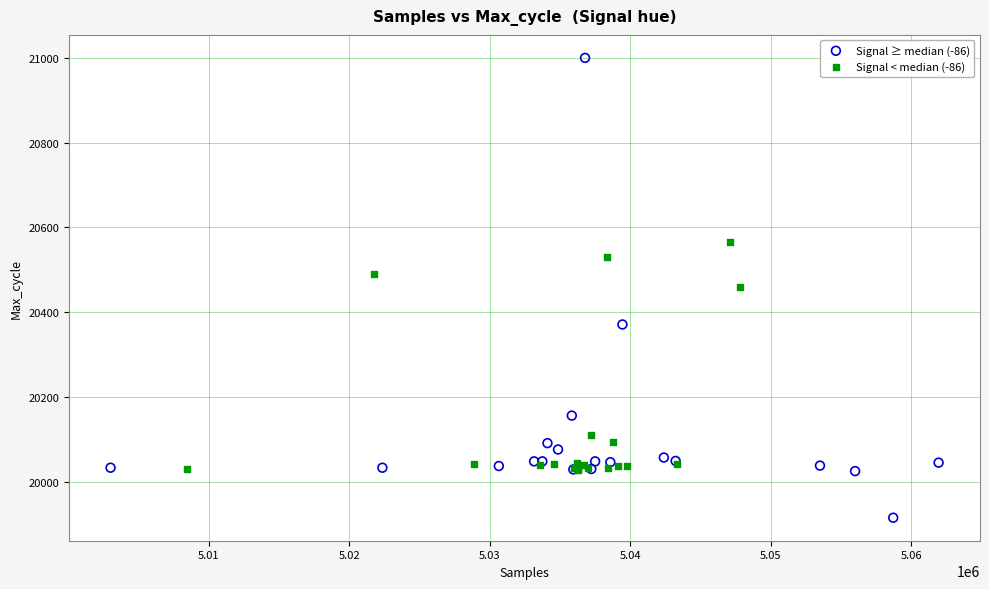

Which series reaches the maximum Y coordinate?

Signal ≥ median (-86)